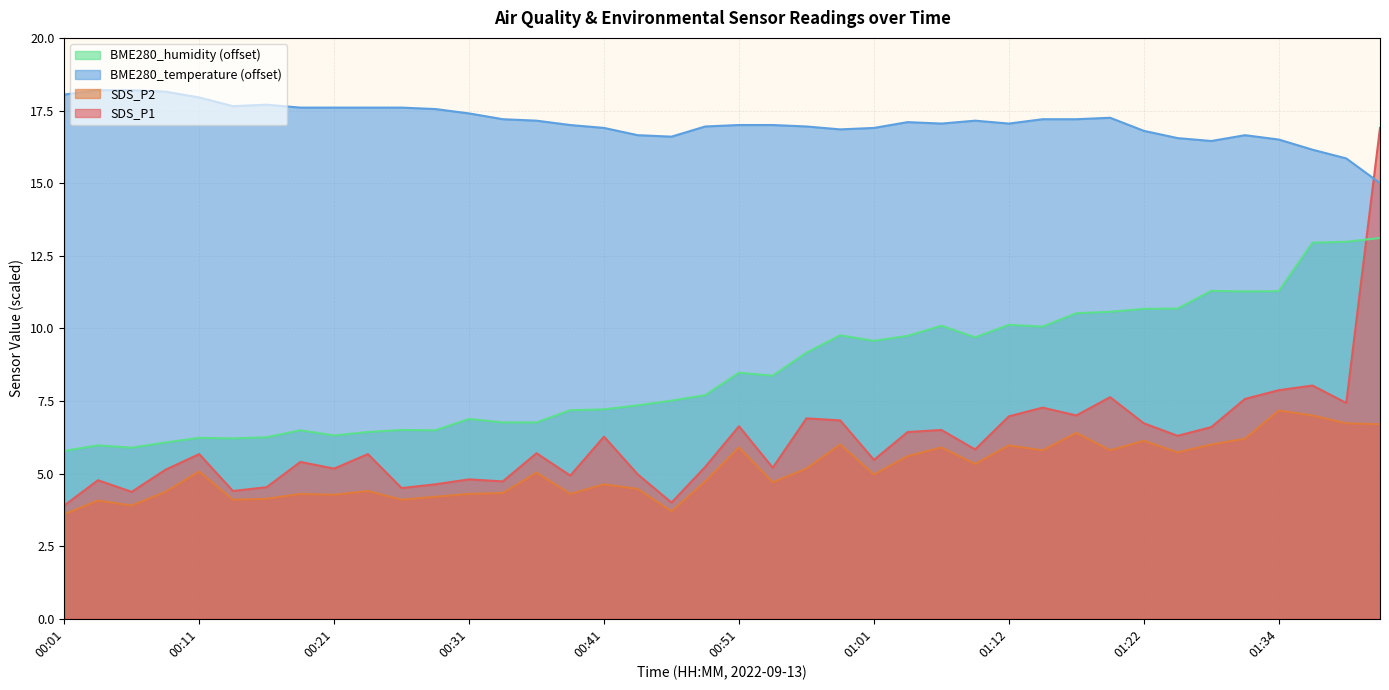

Does the chart have visible grid lines?

Yes